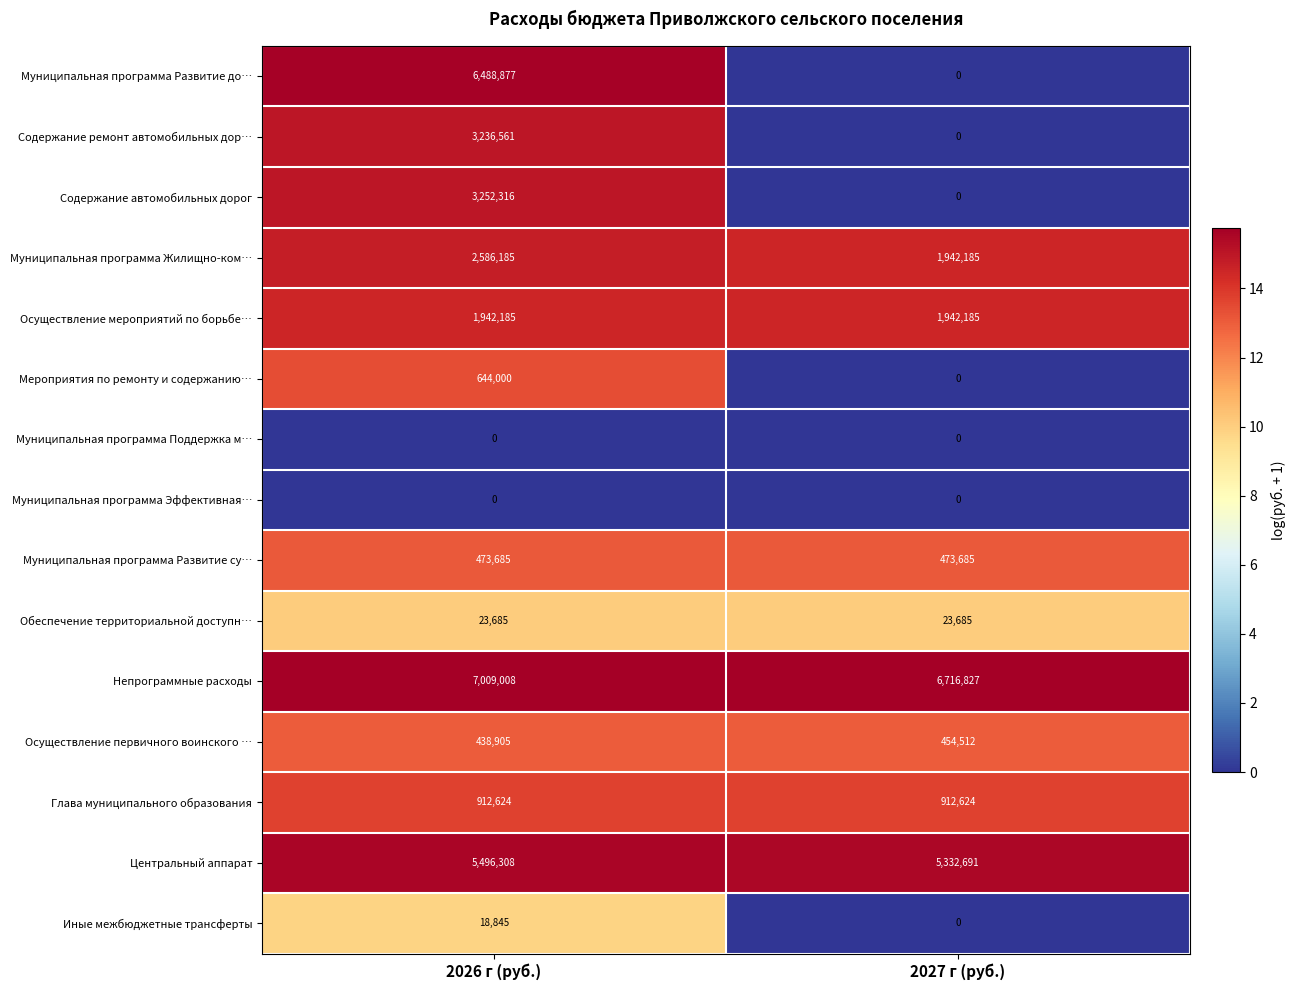

The Содержание ремонт автомобильных дор… series shows -2197517 at 2027 г (руб.). True or false?

False